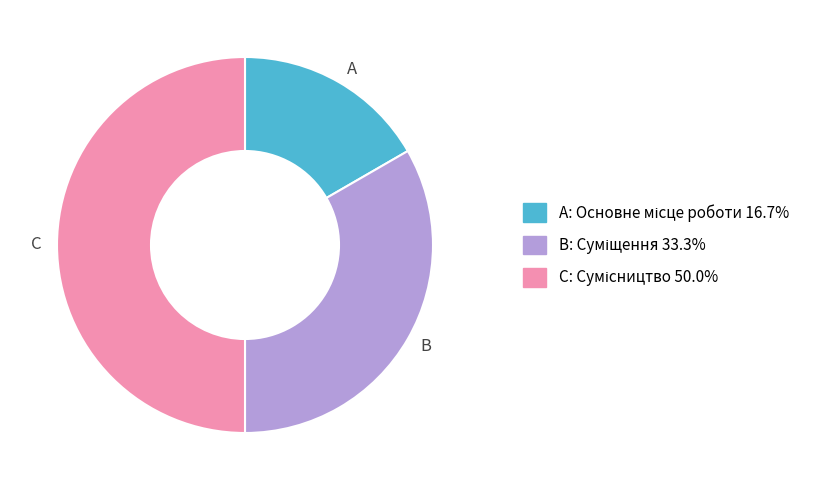

Count the number of slices in the pie.

3